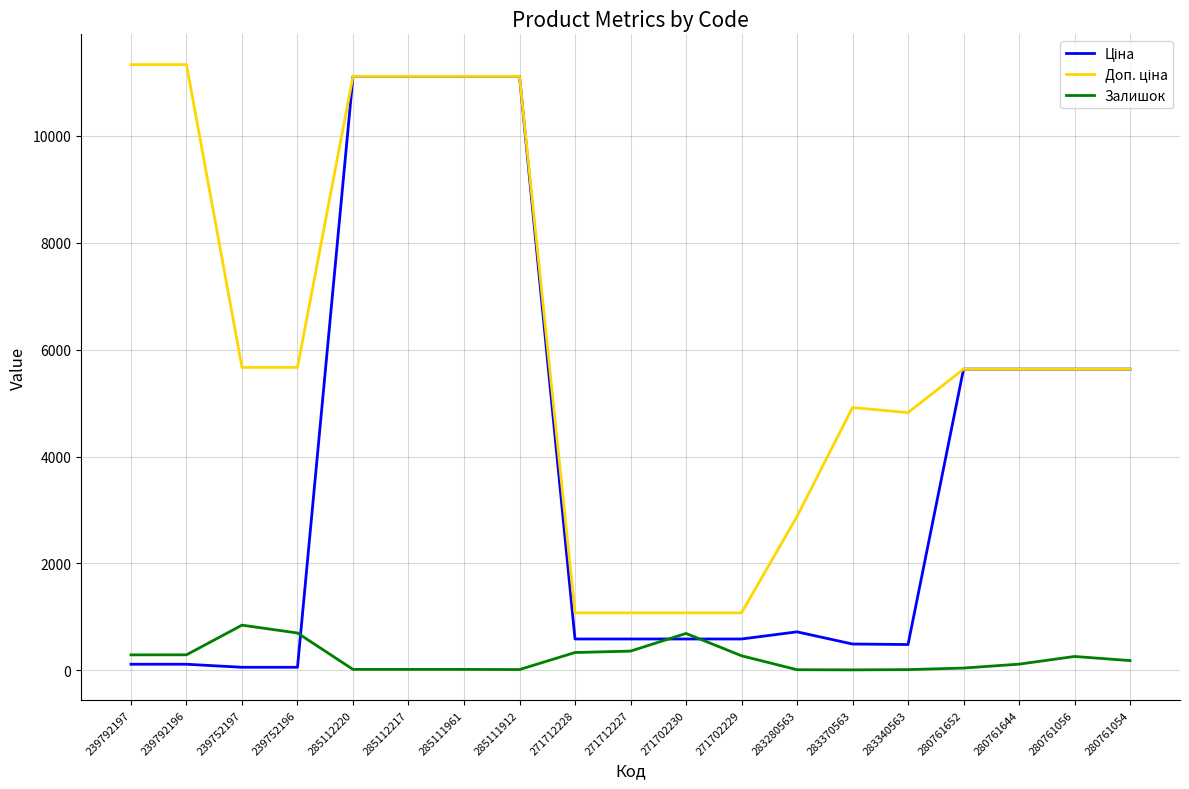

What is the maximum value for Залишок?

845.0